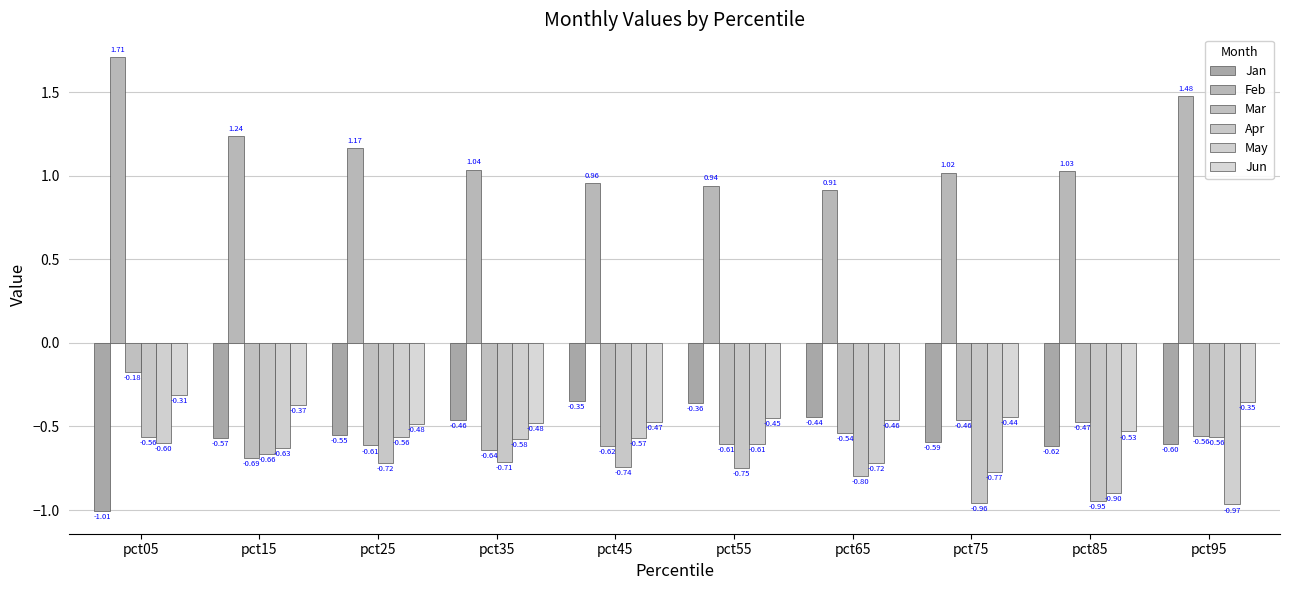

What is the total value across all series at pct75?

-2.2